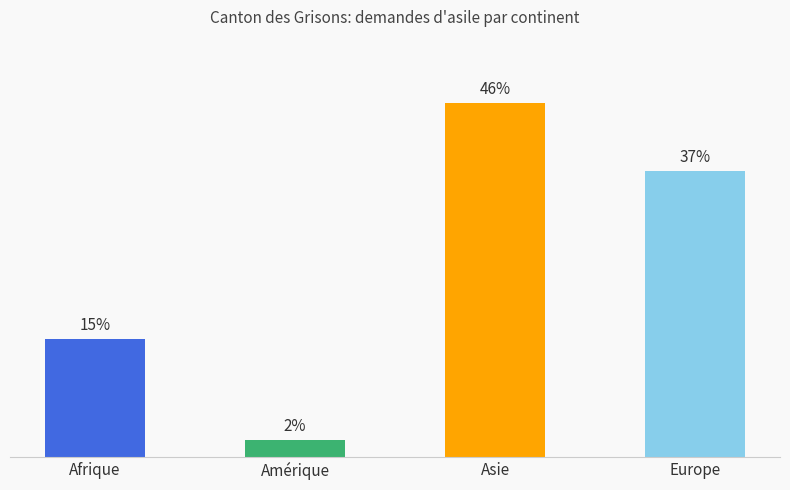

Approximately how many times larger is the value at Amérique compared to Europe?

0.1